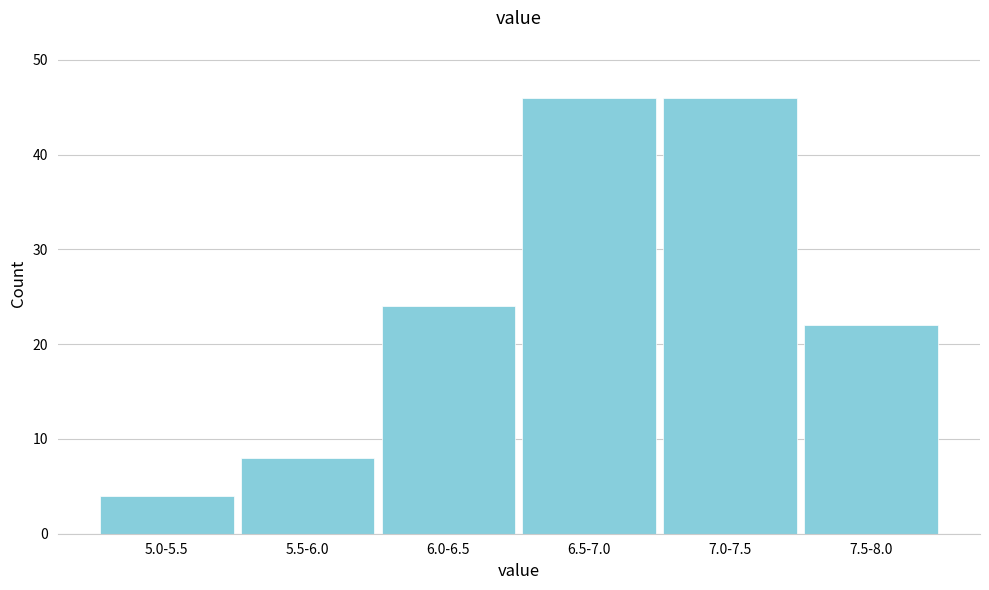

Reading left to right, what are all the values shown in this chart?

4	8	24	46	46	22